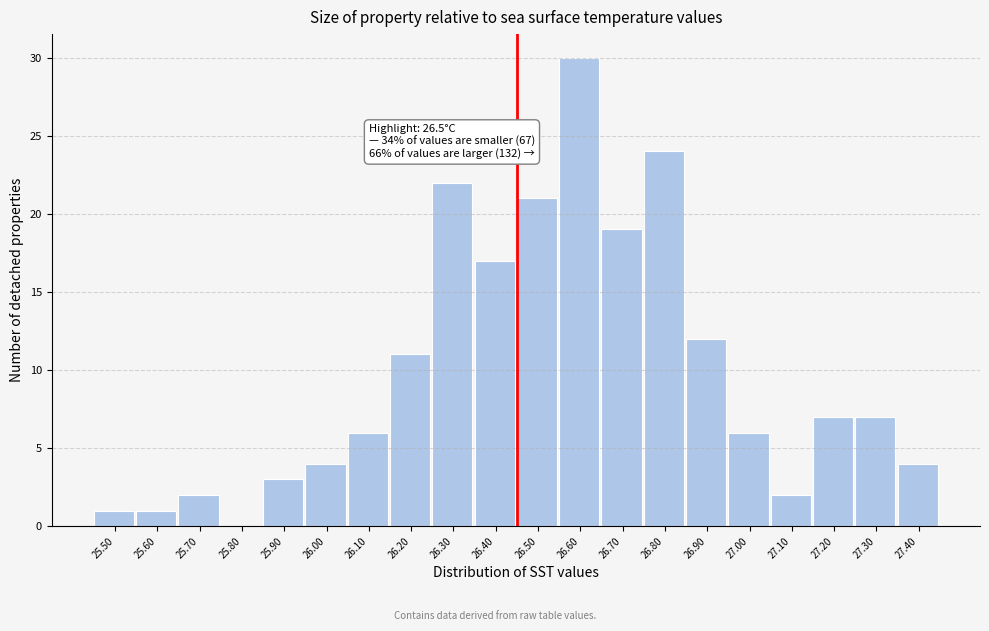

Reading left to right, what are all the values shown in this chart?

25.50=1	25.60=1	25.70=2	25.80=0	25.90=3	26.00=4	26.10=6	26.20=11	26.30=22	26.40=17	26.50=21	26.60=30	26.70=19	26.80=24	26.90=12	27.00=6	27.10=2	27.20=7	27.30=7	27.40=4